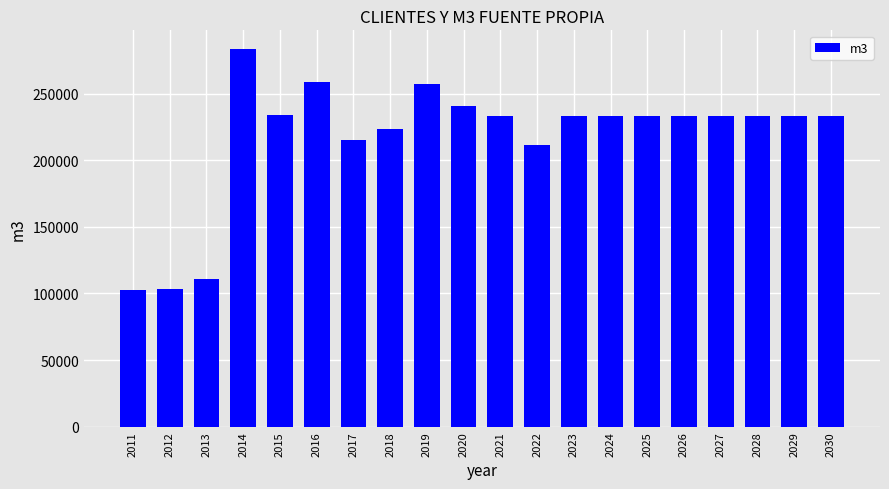

Count the number of data series in this chart.

1